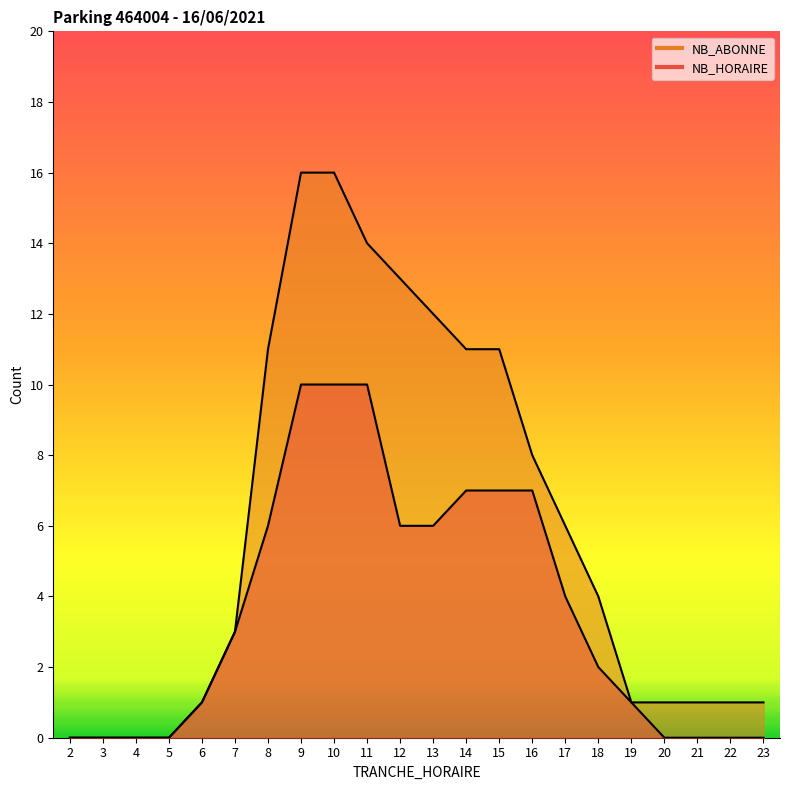

What is the difference between the maximum and second lowest values in the NB_ABONNE series?

16